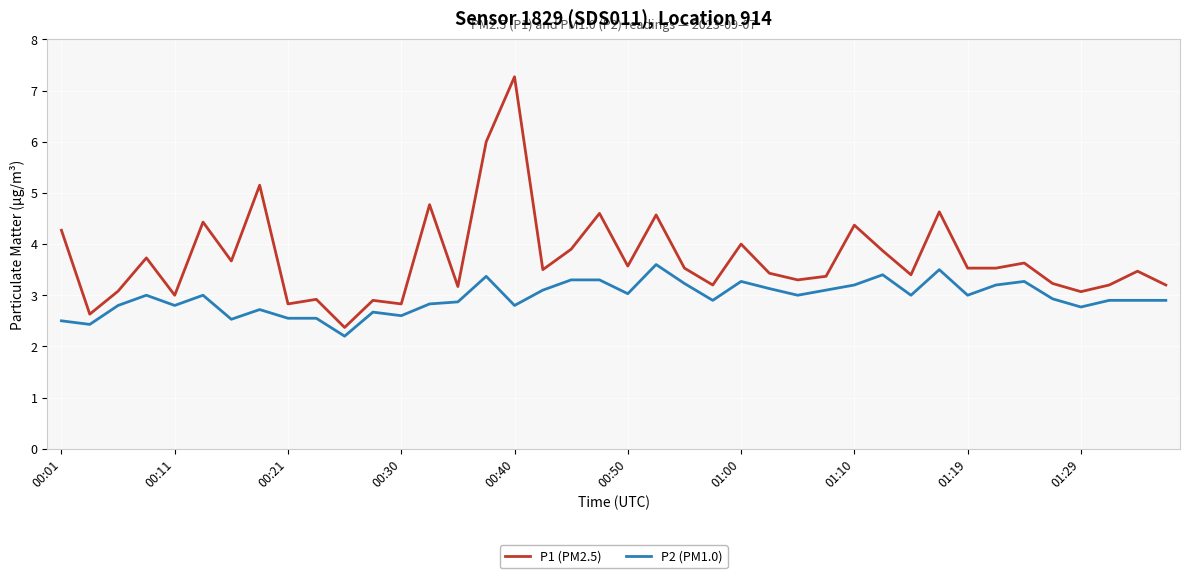

True or false: P1 (PM2.5) and P2 (PM1.0) cross at least once.

False